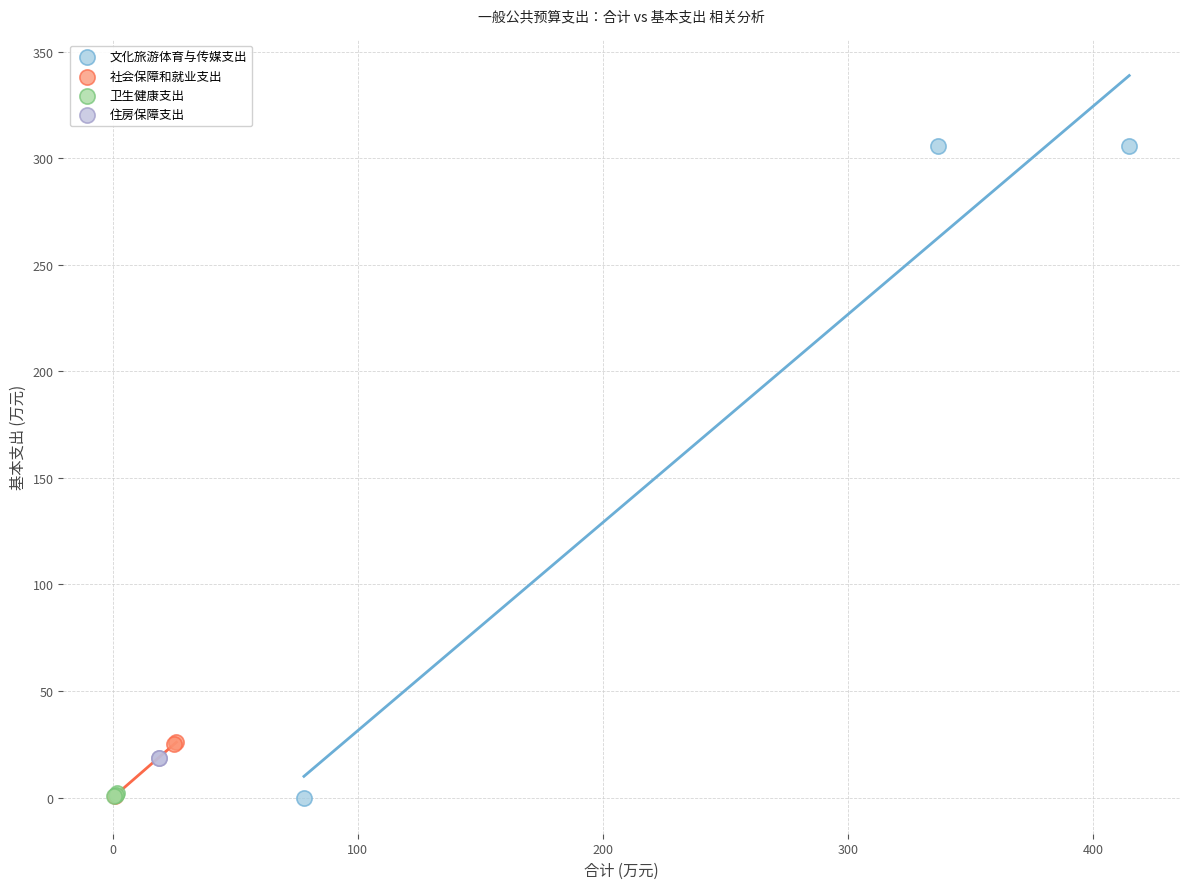

Which series reaches the maximum Y coordinate?

文化旅游体育与传媒支出